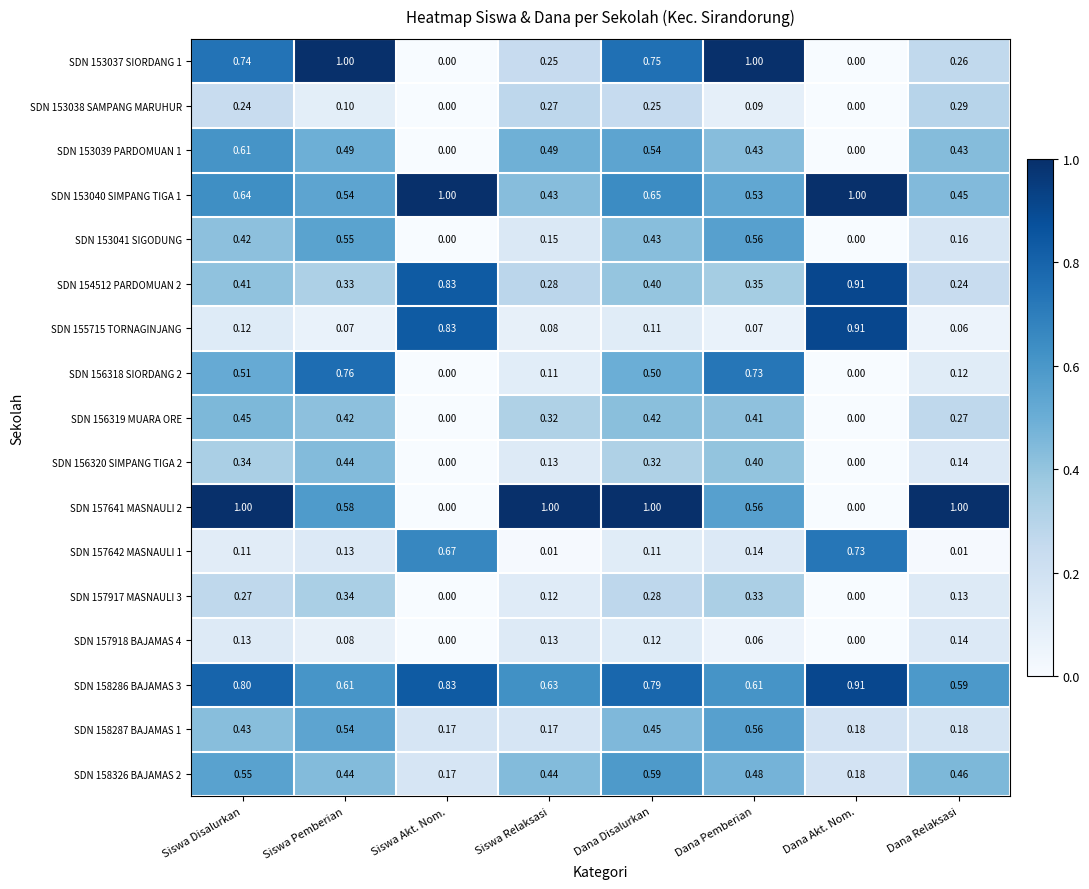

What is the total value across all series at Siswa Akt. Nom.?

4.5